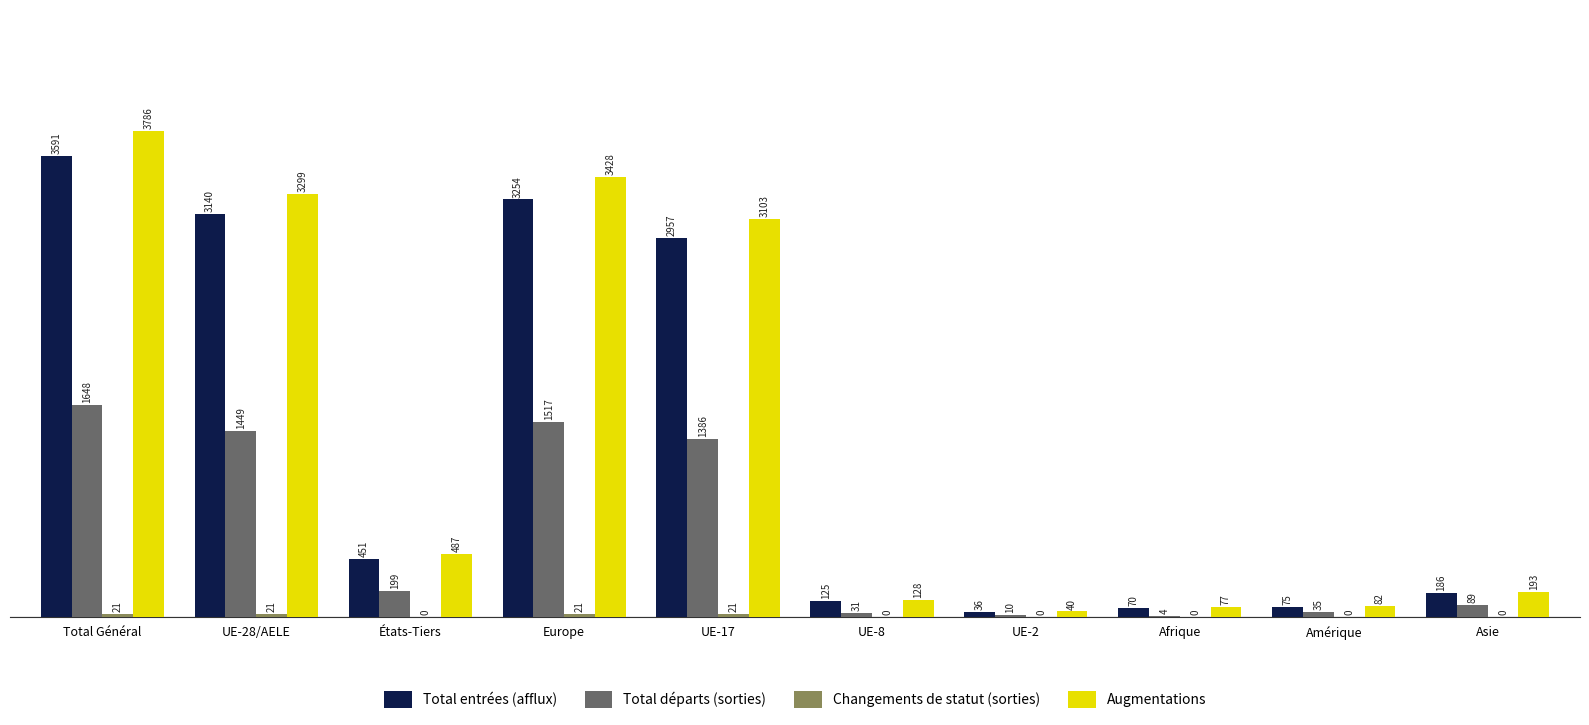

At which category is the sum across all series the highest?

Total Général